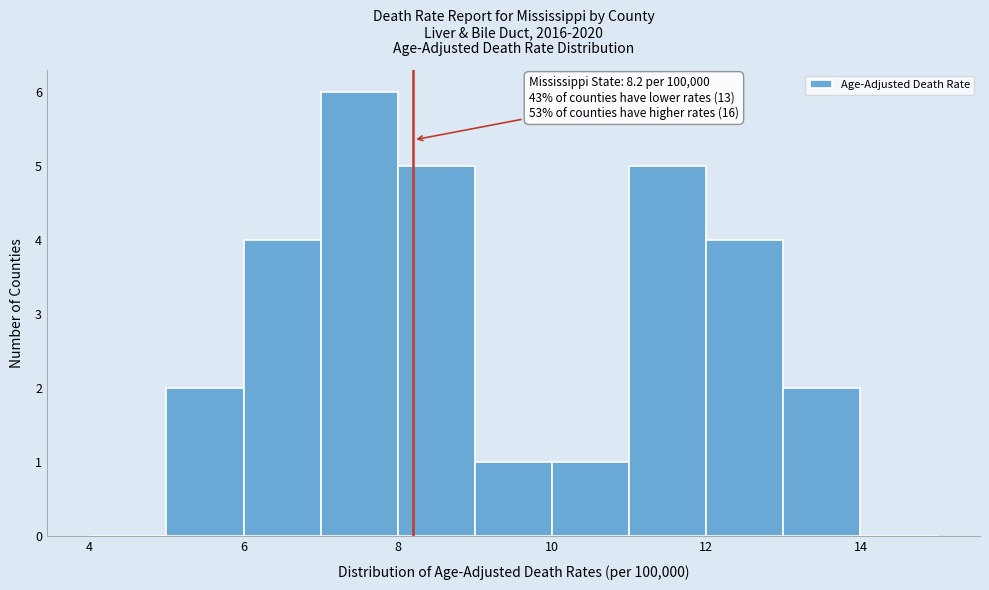

Which range on the x-axis has the tallest bar?

7 to 8